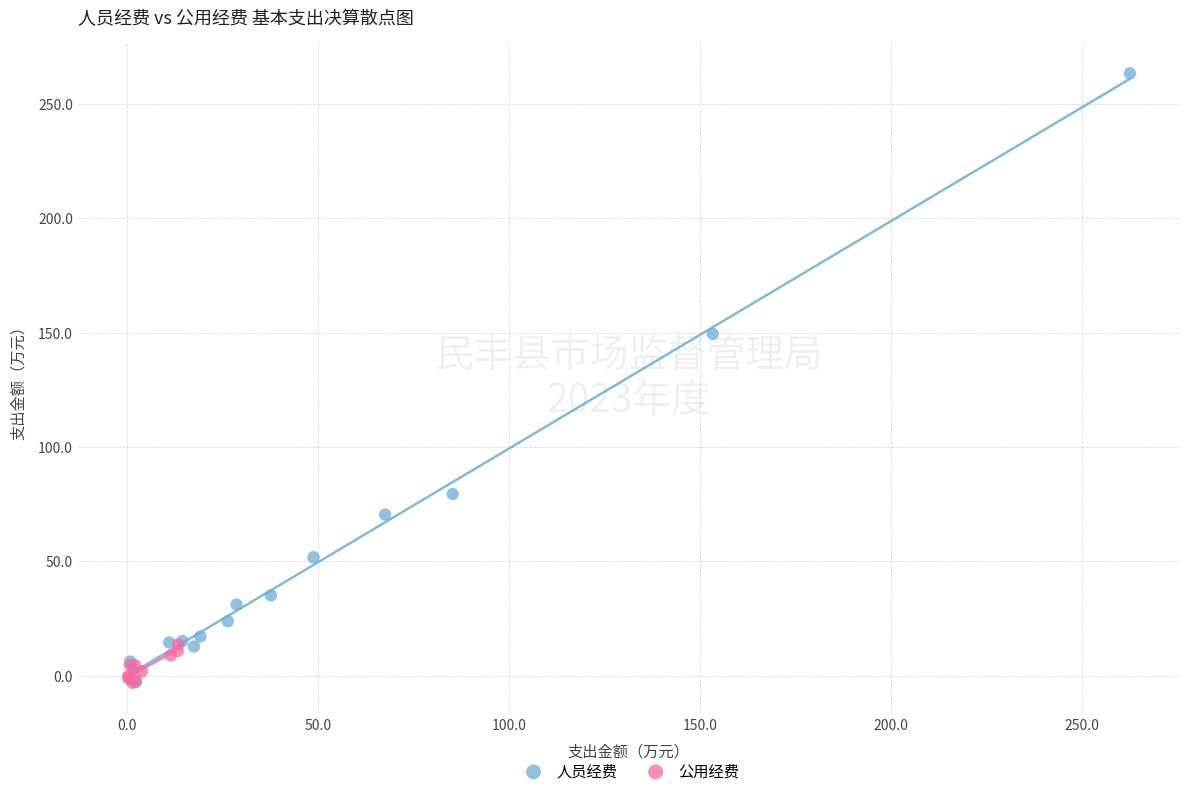

Which series has the largest Y range (max minus min)?

人员经费